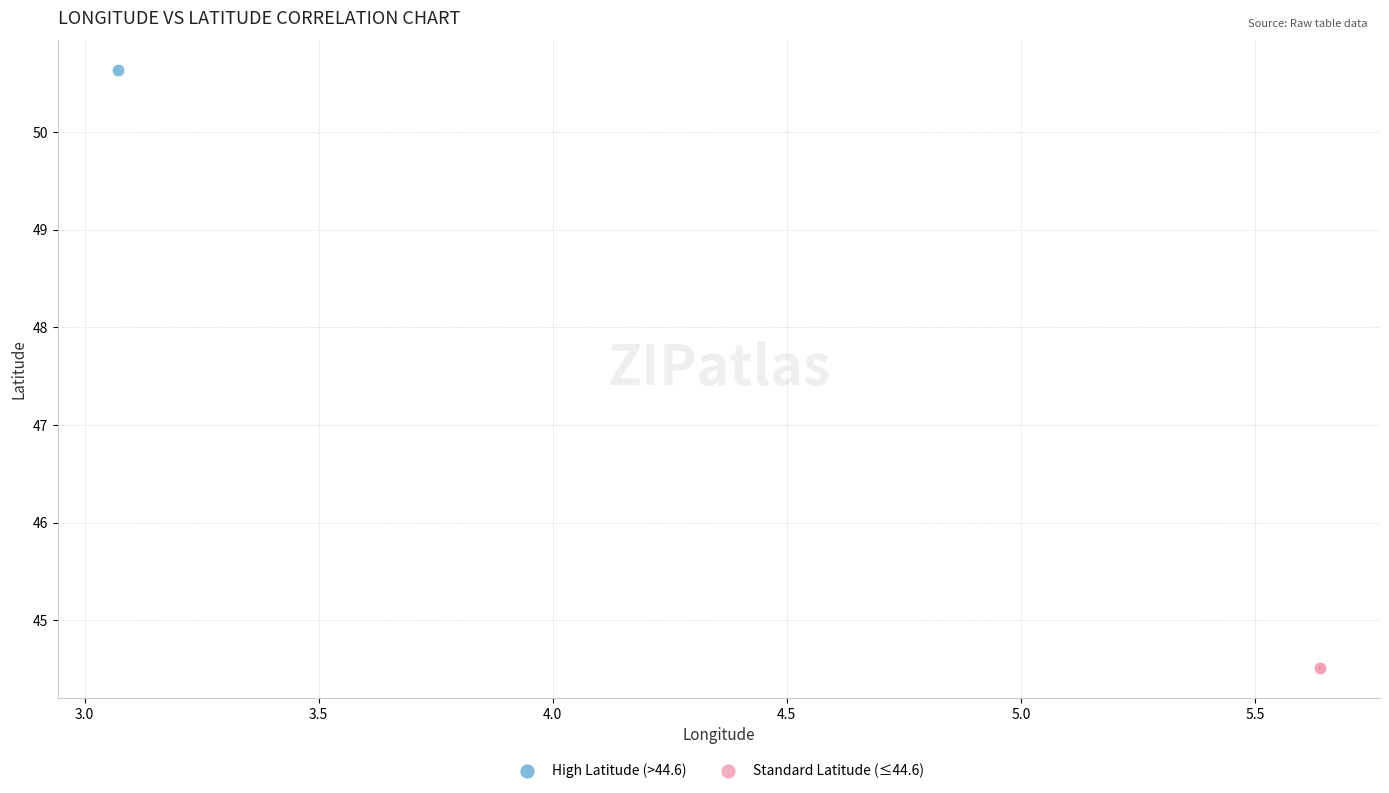

What are all the series names shown in the legend?

High Latitude (>44.6), Standard Latitude (≤44.6)